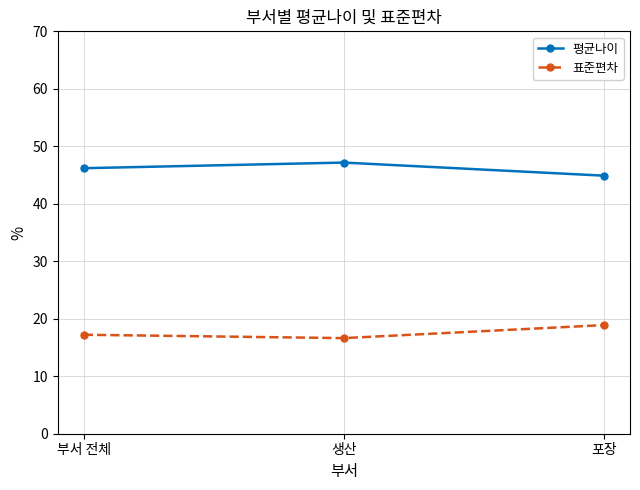

What are all the series names shown in the legend?

평균나이, 표준편차